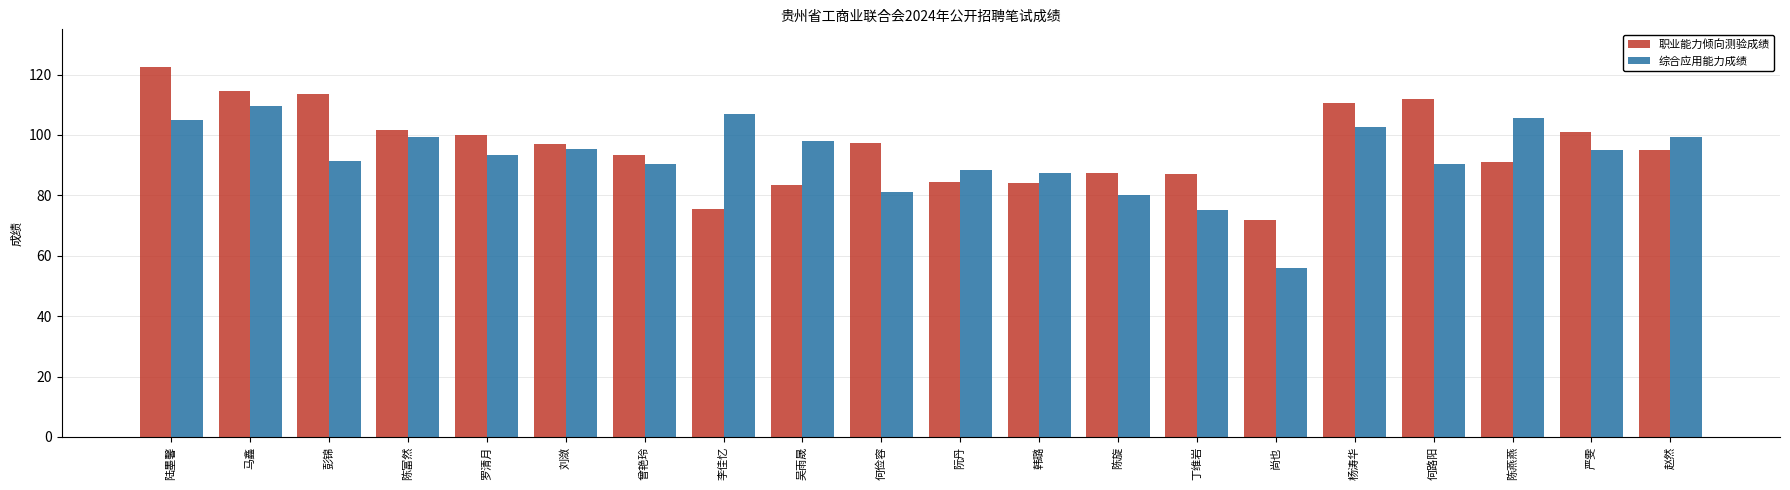

What is the difference between the maximum and minimum values in the 综合应用能力成绩 series?

53.5